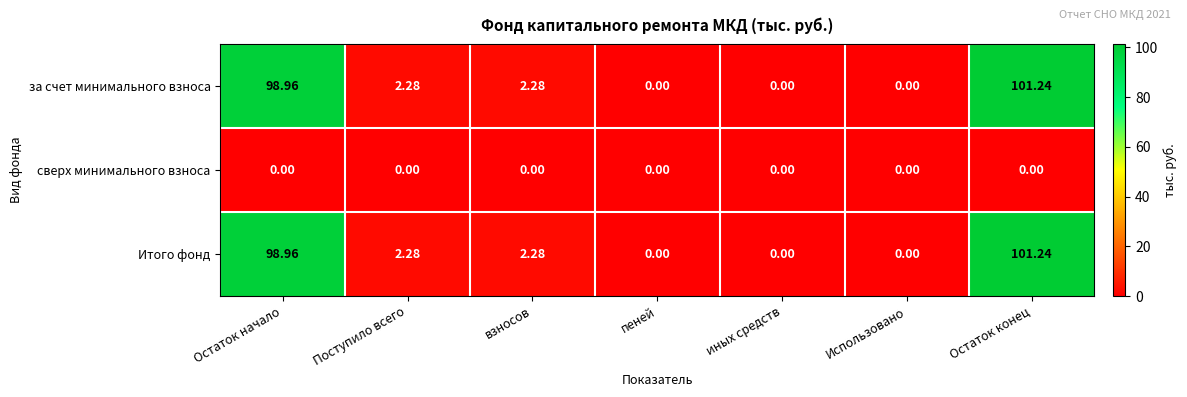

Where does the за счет минимального взноса series first go above 2?

Остаток начало